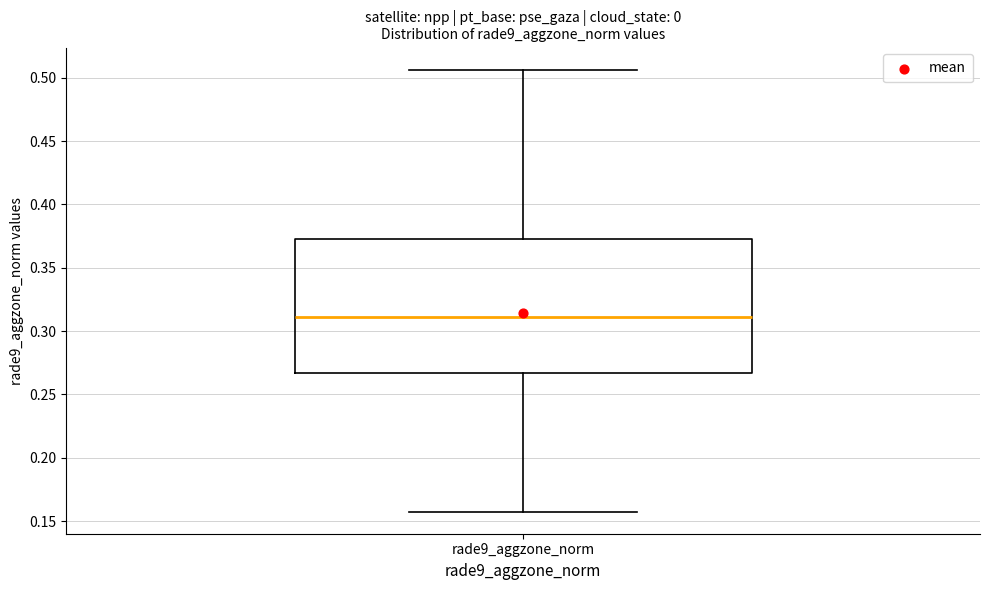

Read this box plot against the y-axis: the position of the median line, the range covered by the box, and the ends of both whiskers. The values are not printed on the chart, so give them approximately, as read against the axis.

median 0.310, box 0.265 to 0.370, whiskers 0.160 to 0.505